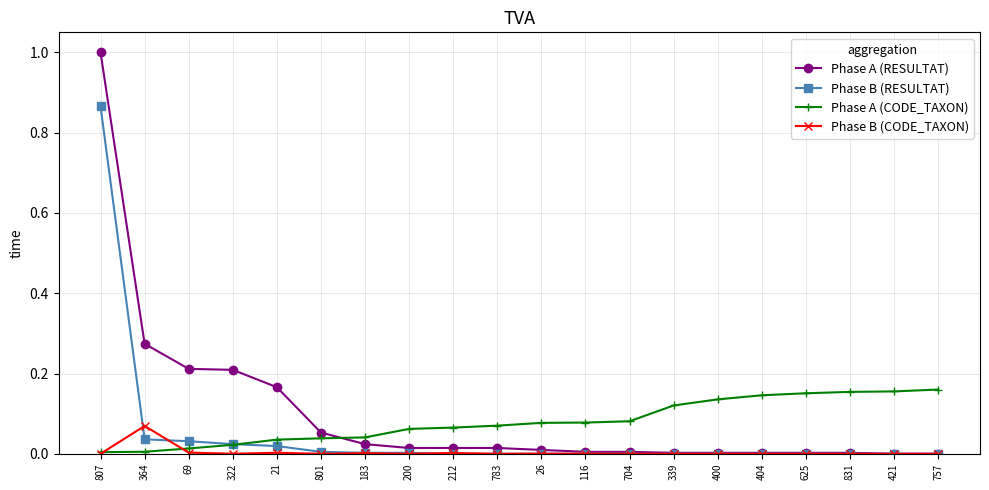

What is the label of the 17th point from the right?

322